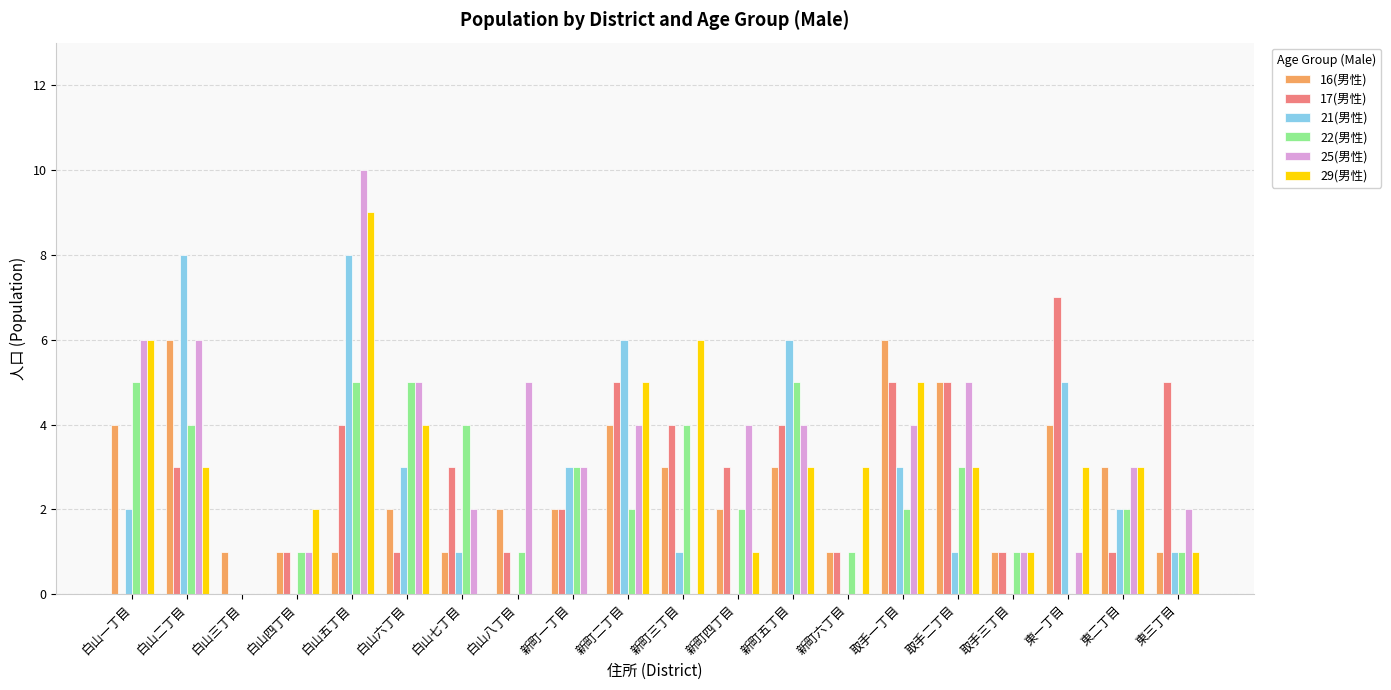

How many distinct data groups are displayed?

6